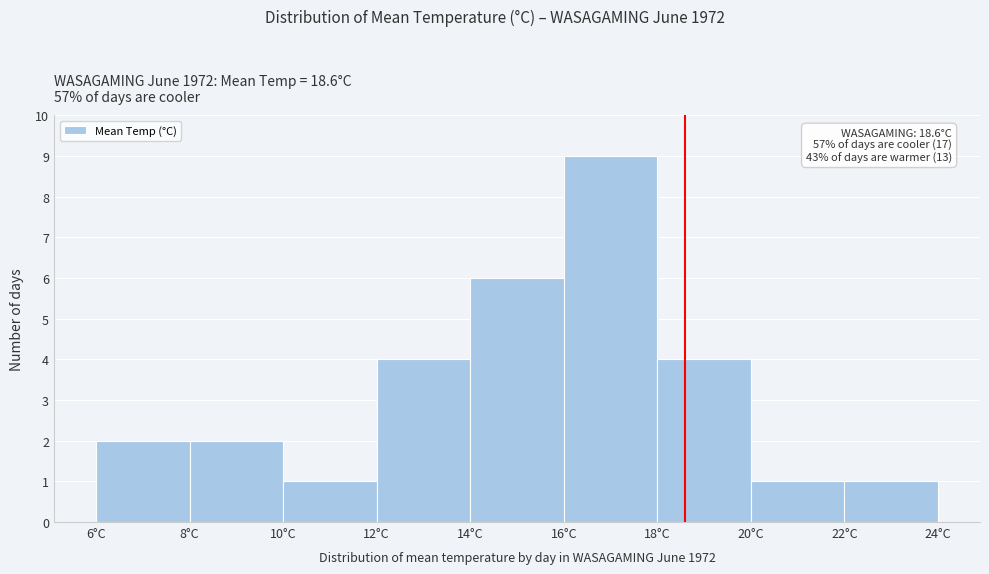

Over which range of the x-axis is the bar tallest?

16 to 18